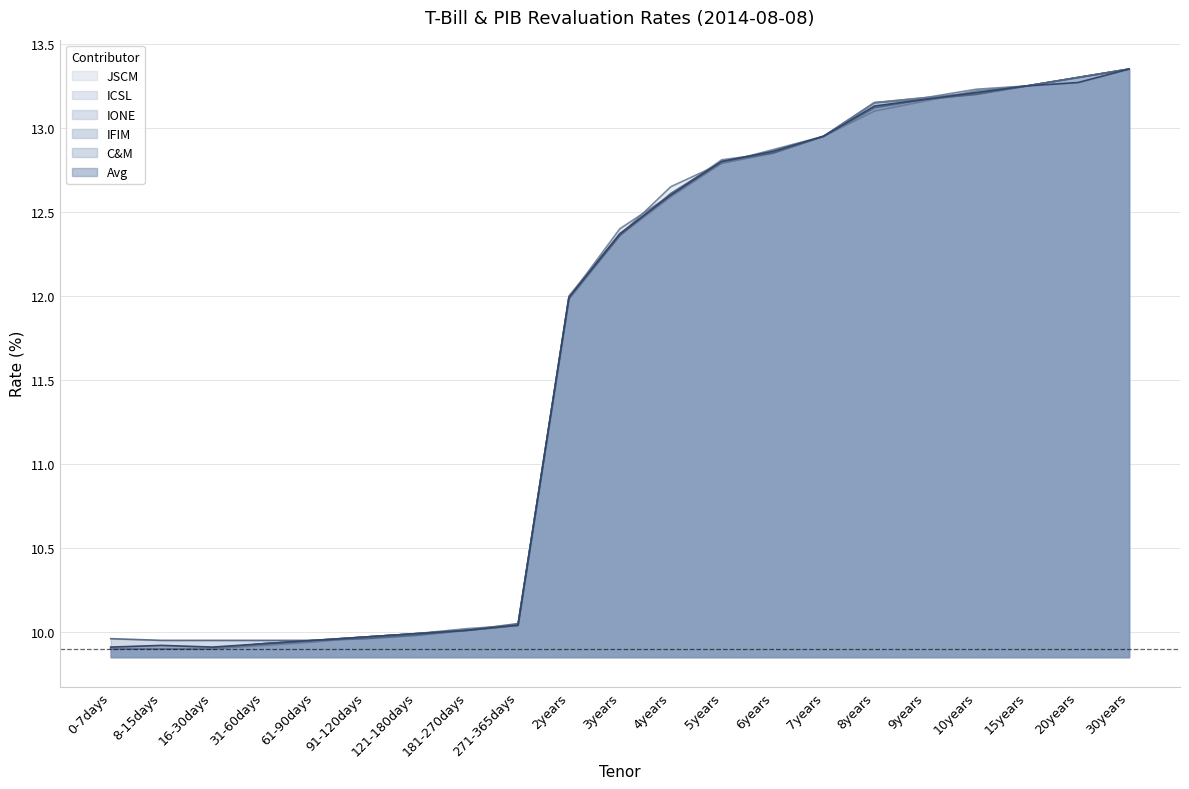

Which series has the largest total across all categories?

C&M